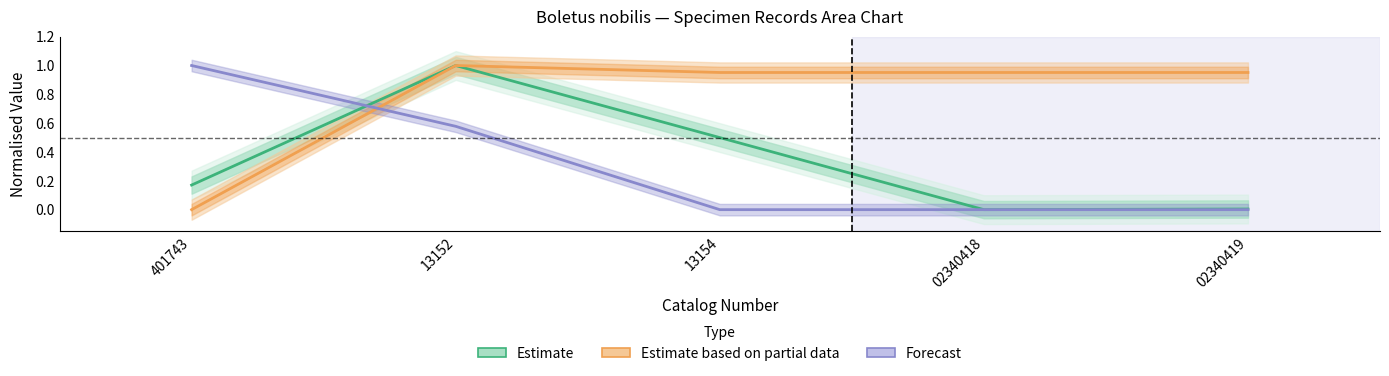

Where is the first local maximum for Estimate?

13152